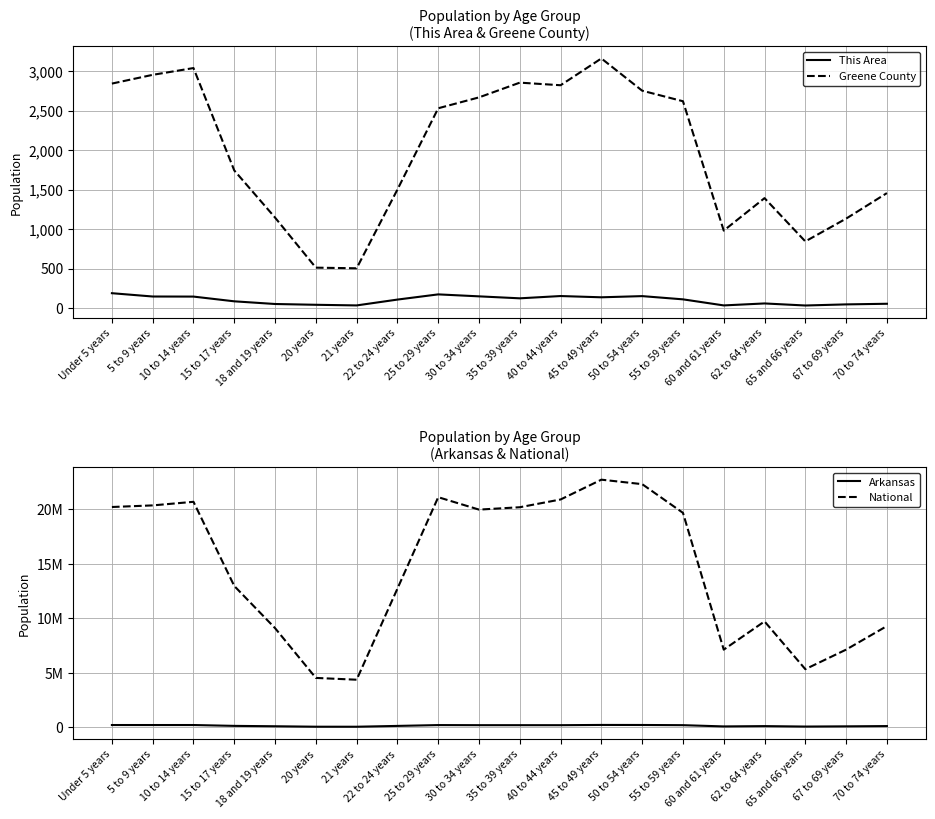

True or false: Arkansas has a value of 108528 at 67 to 69 years.

False